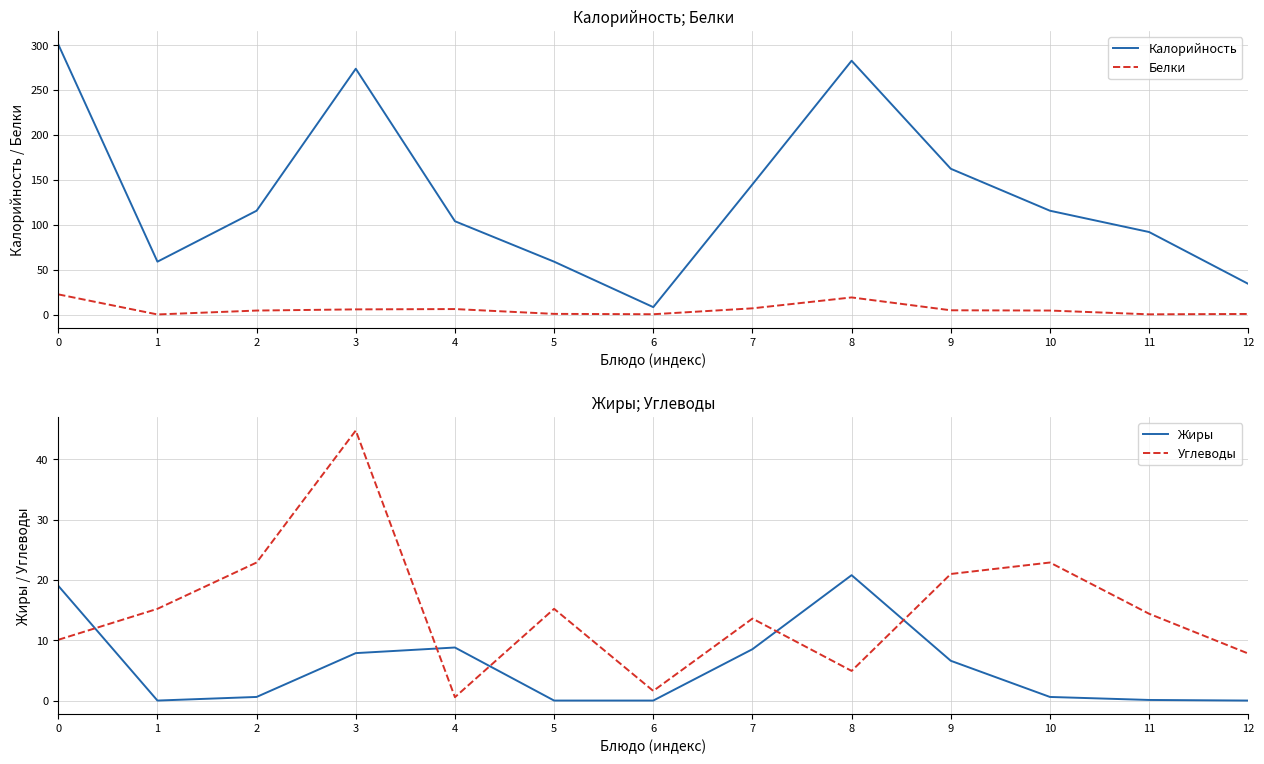

Does the chart have visible grid lines?

Yes